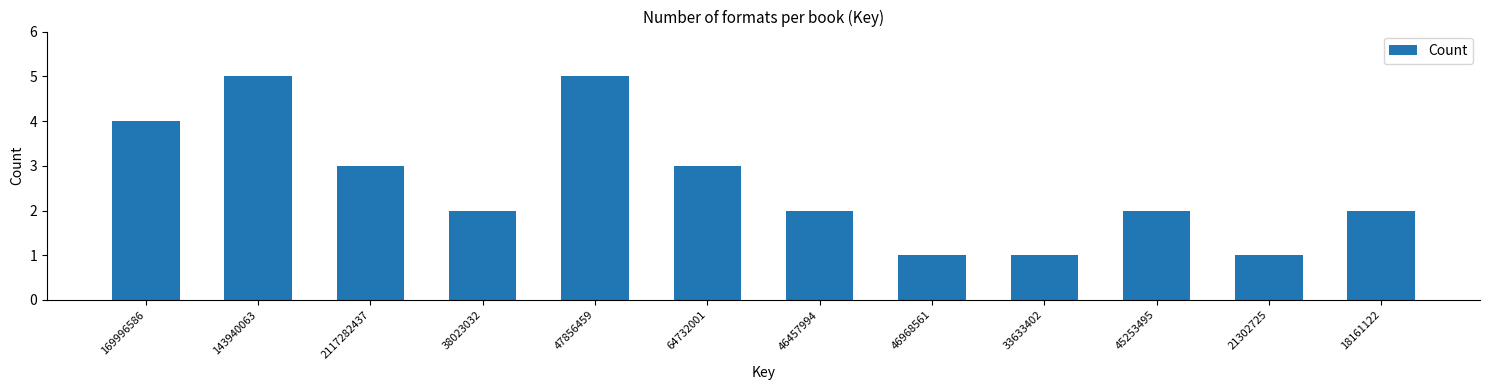

Reading right to left, what are all the values shown in this chart?

18161122=2	21302725=1	45253495=2	33633402=1	46968561=1	46457994=2	64732001=3	47856459=5	38023032=2	2117282437=3	143940063=5	169996586=4